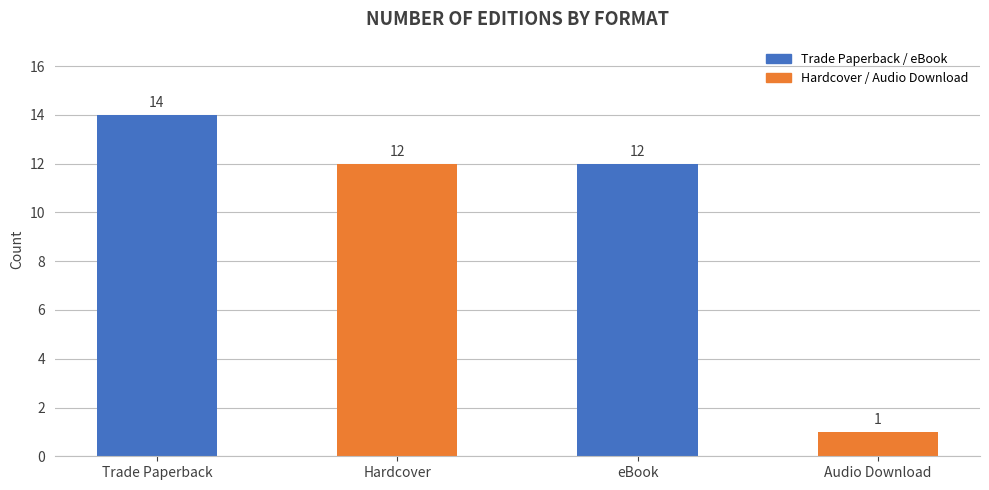

Is it true that the value at Hardcover is 12?

True